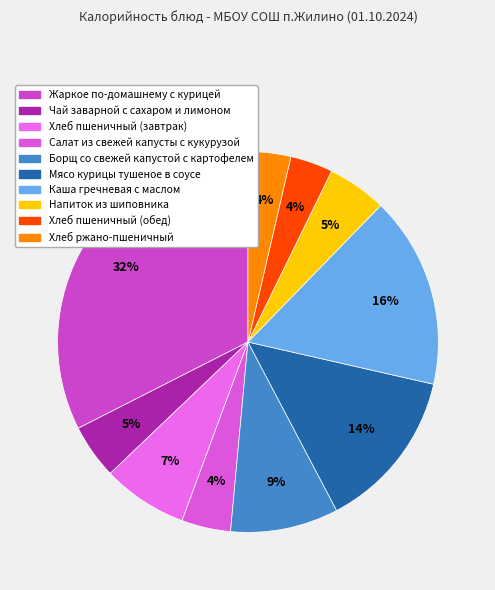

To the nearest percent, what portion does Хлеб пшеничный (обед) represent?

4%